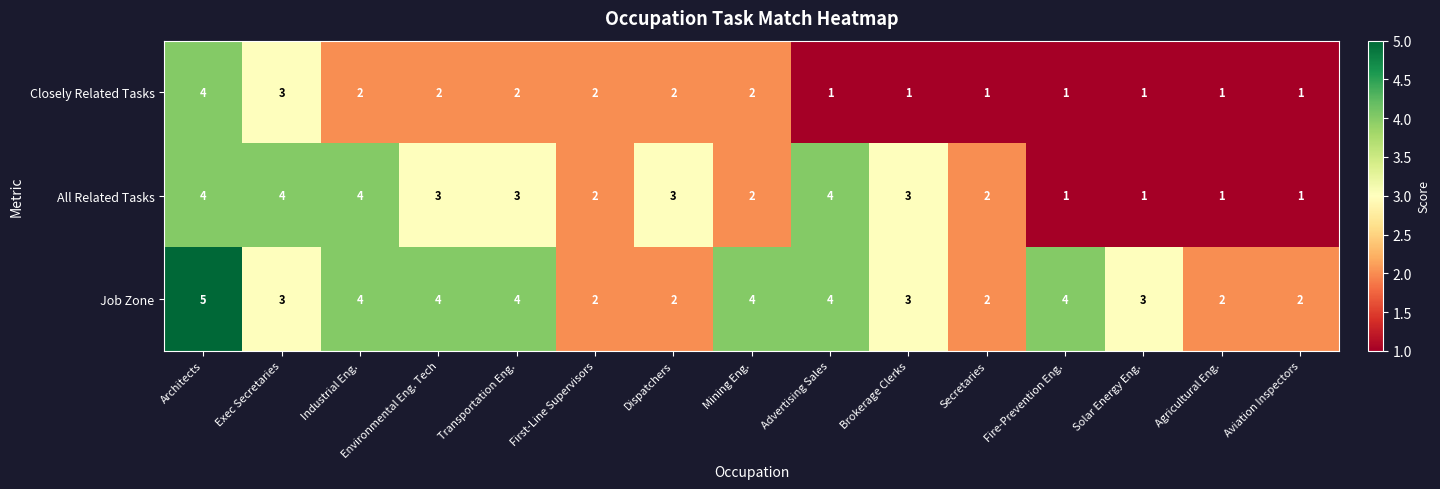

The value of Closely Related Tasks at Dispatchers is 3. True or false?

False